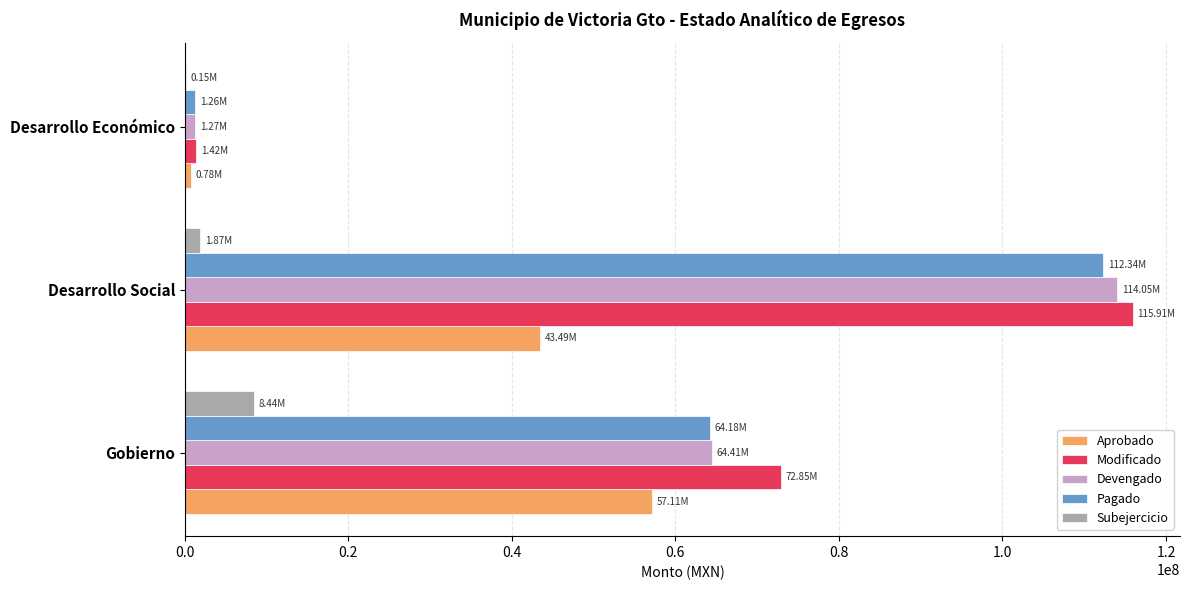

Which series changed the most between Desarrollo Social and Desarrollo Económico?

Modificado